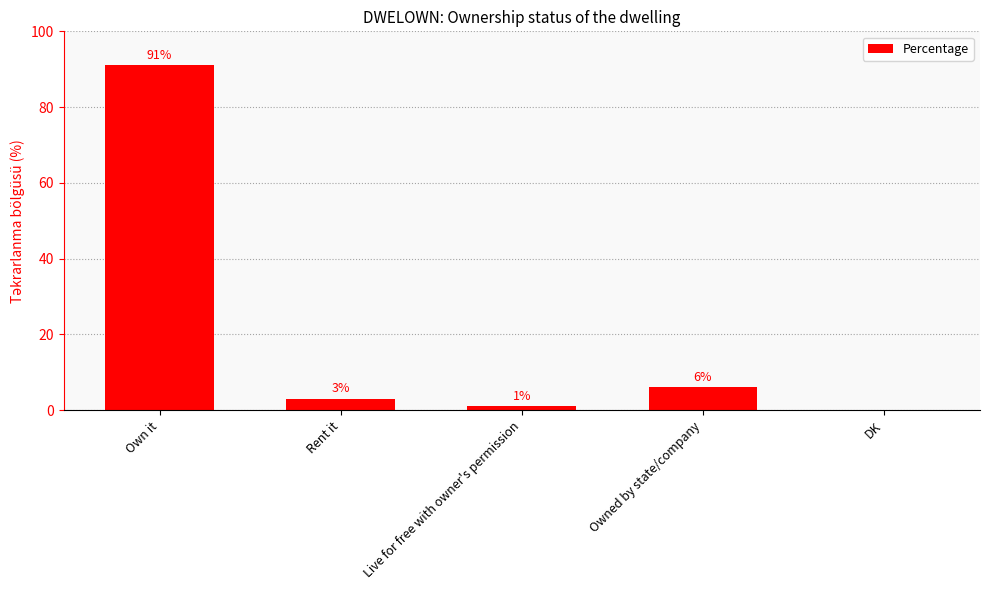

Which label corresponds to the largest value in the chart?

Own it